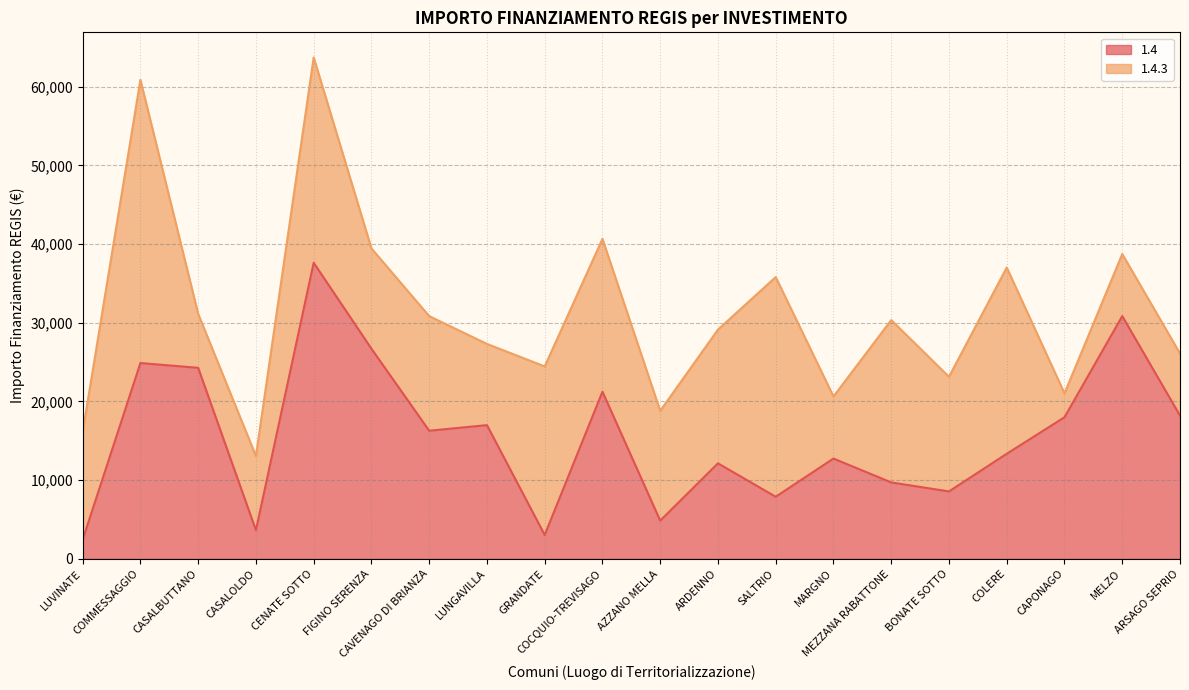

The value at CASALOLDO is 3642. True or false?

True